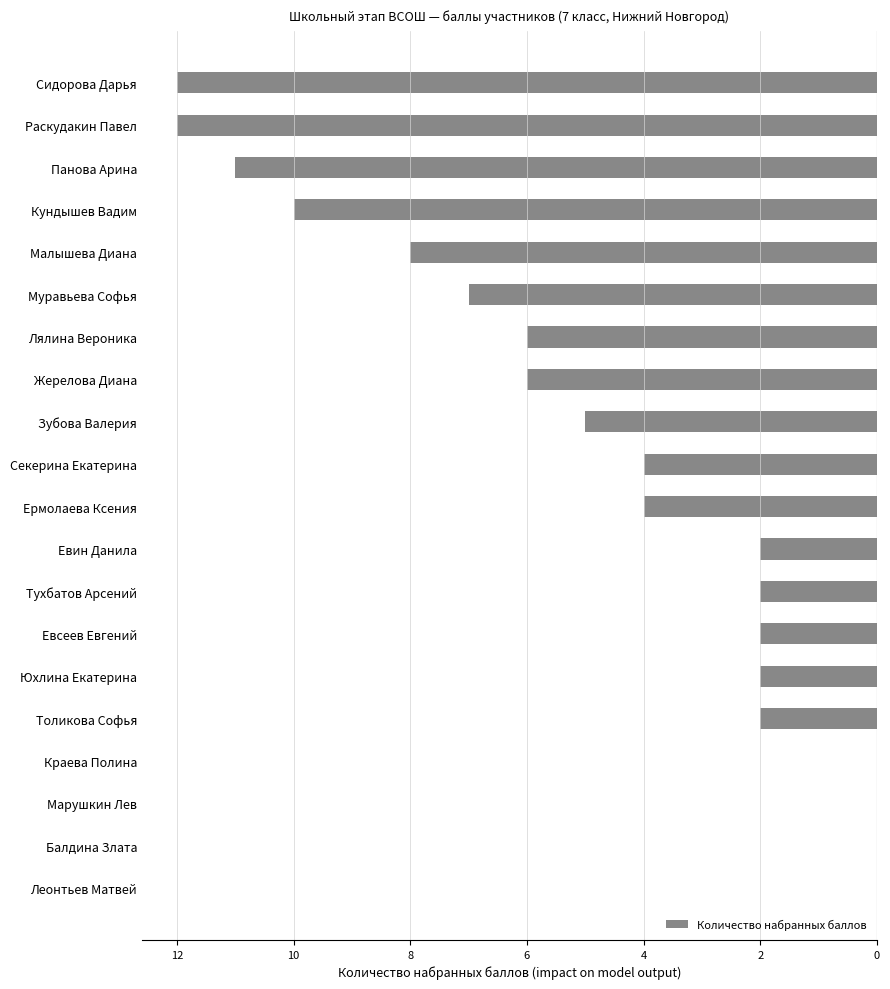

Are the bars horizontal?

Yes